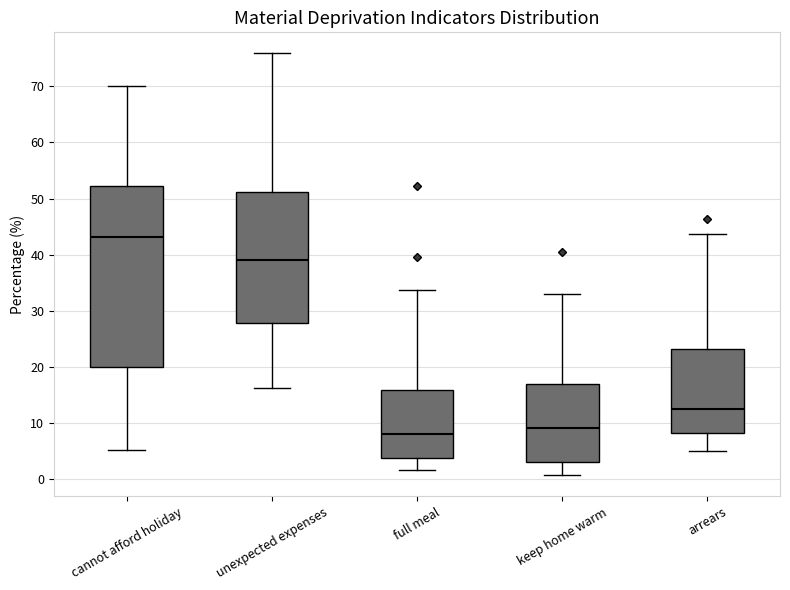

Which box is the tallest, from its lower edge to its upper edge?

cannot afford holiday